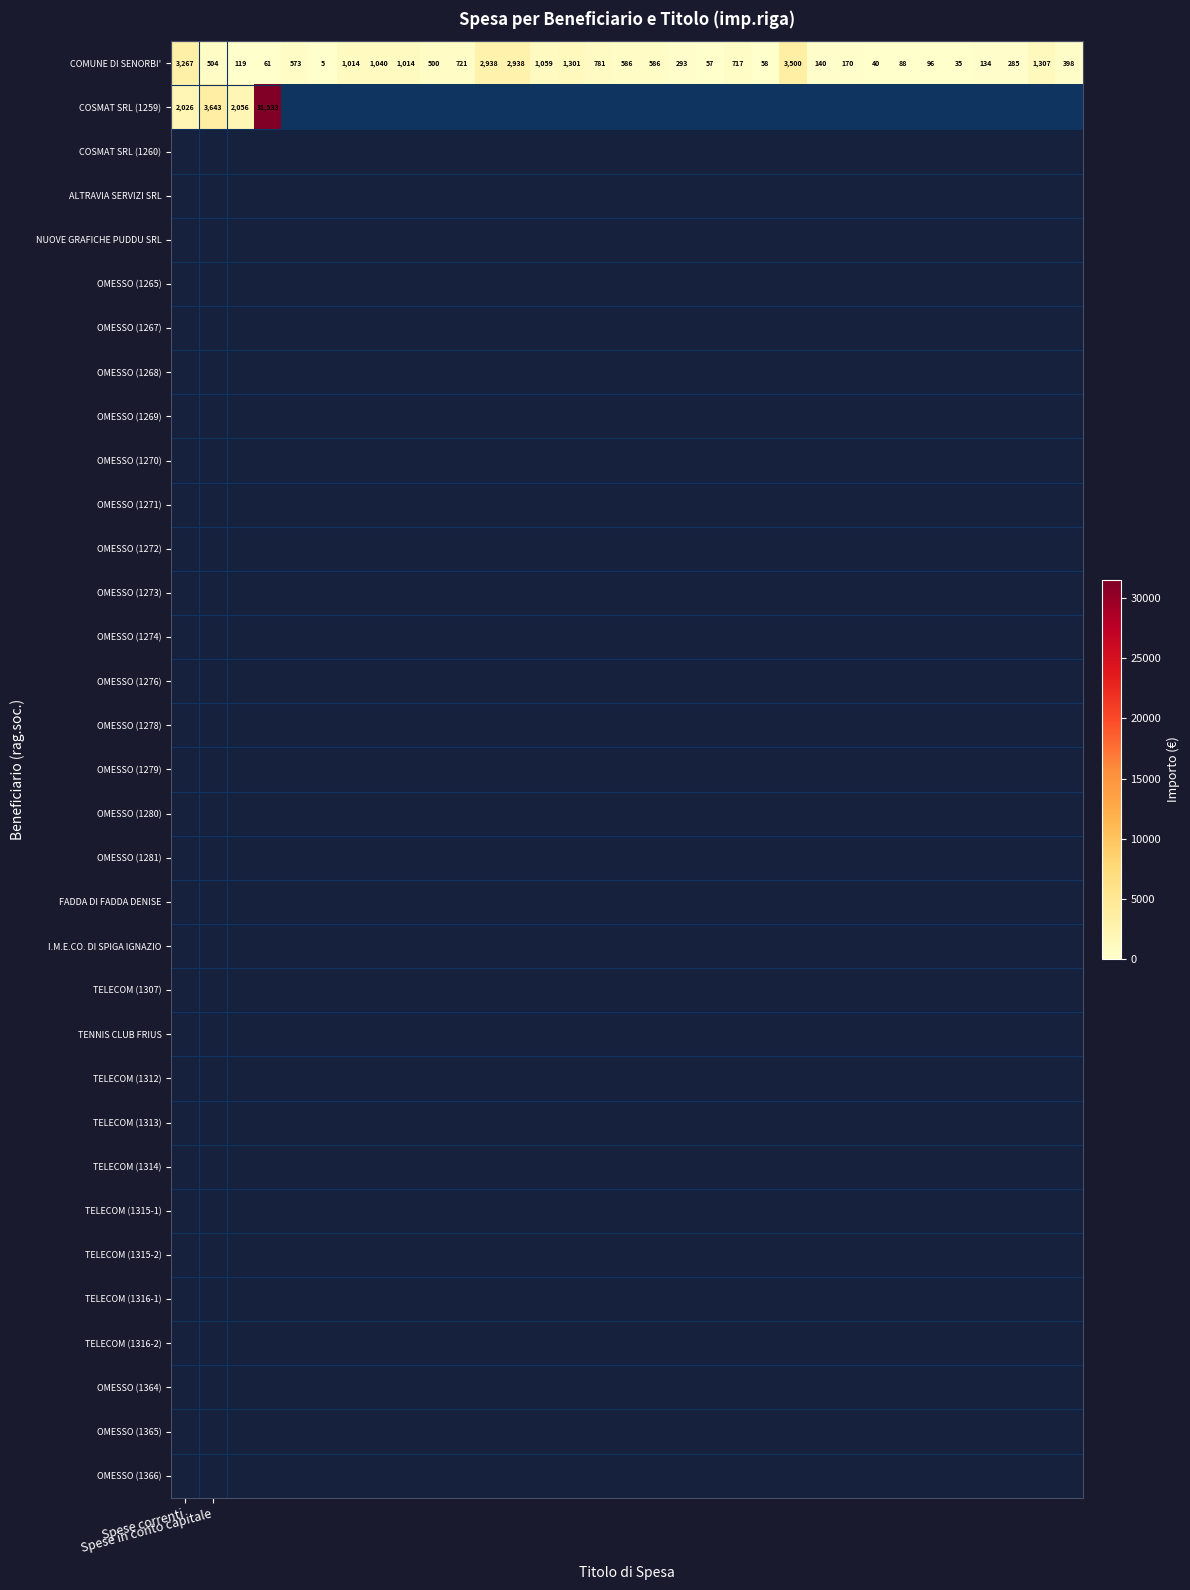

At how many categories does at least one series exceed 7315?

1